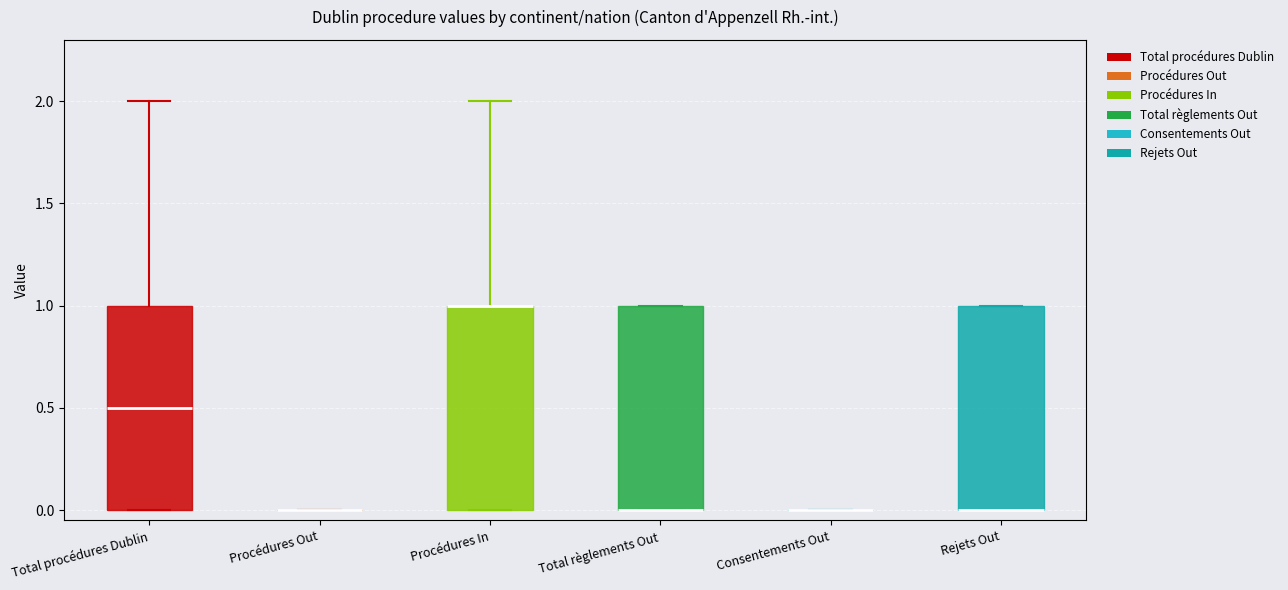

Reading left to right, transcribe this box plot: for each box, give where its median line is, the range the box spans, and where its two whiskers end, as read against the y-axis. The values are not printed on the chart, so give them approximately, as read against the axis.

Total procédures Dublin: median 0.5, box 0.0 to 1.0, whiskers 0.0 to 2.0
Procédures Out: box collapsed to a line at 0.0, whiskers 0.0 to 0.0
Procédures In: median 1.0 (drawn on the box's upper edge), box 0.0 to 1.0, whiskers 0.0 to 2.0
Total règlements Out: median 0.0 (drawn on the box's lower edge), box 0.0 to 1.0, whiskers 0.0 to 1.0
Consentements Out: box collapsed to a line at 0.0, whiskers 0.0 to 0.0
Rejets Out: median 0.0 (drawn on the box's lower edge), box 0.0 to 1.0, whiskers 0.0 to 1.0